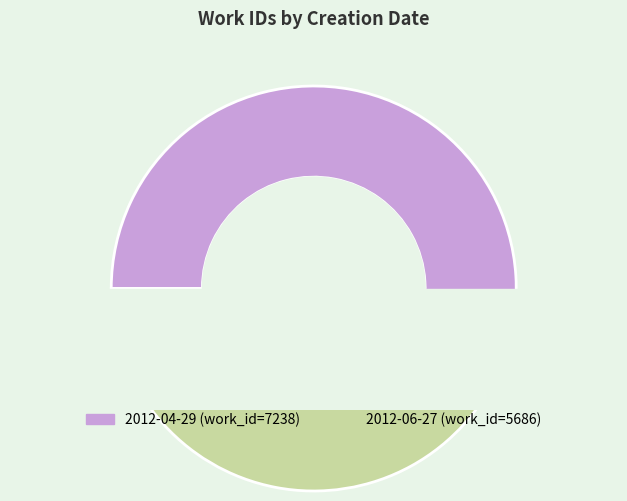

Rank the categories by value from highest to lowest.

2012-04-29, 2012-06-27